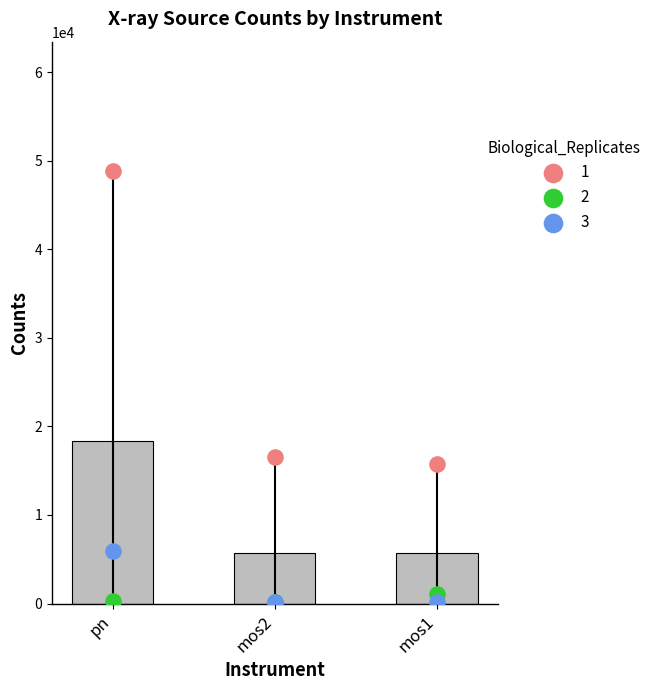

Which series contains the lowest Y value?

rep3_cnts